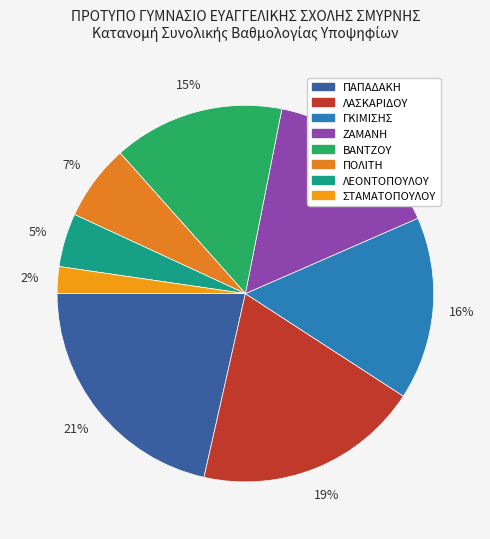

What is the largest slice in the pie chart?

ΠΑΠΑΔΑΚΗ (28)